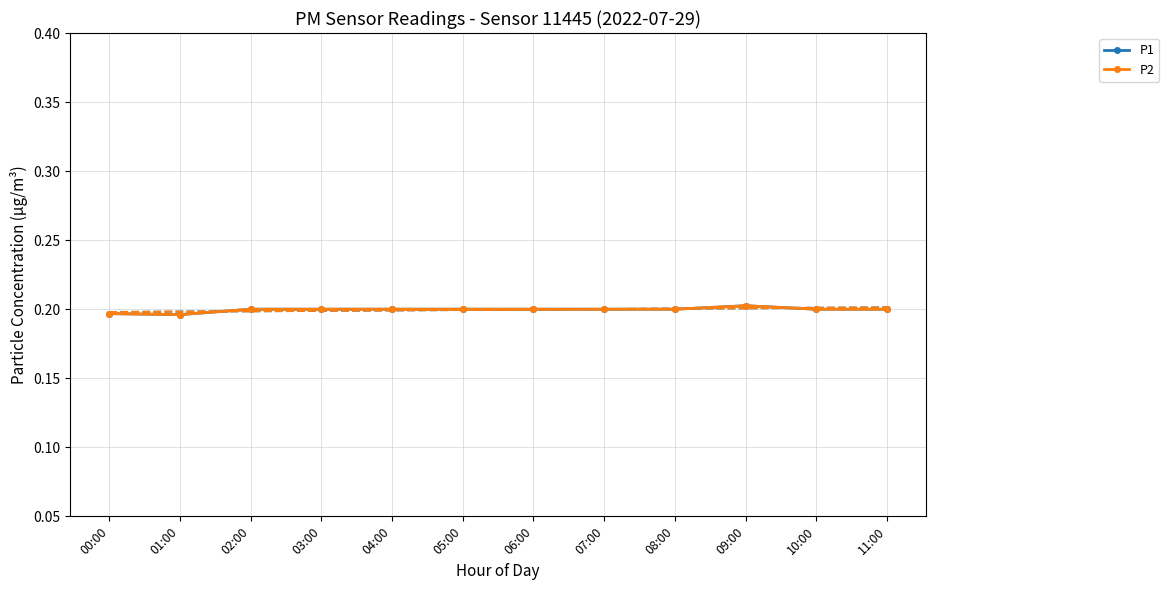

How many lines are shown in the chart?

2